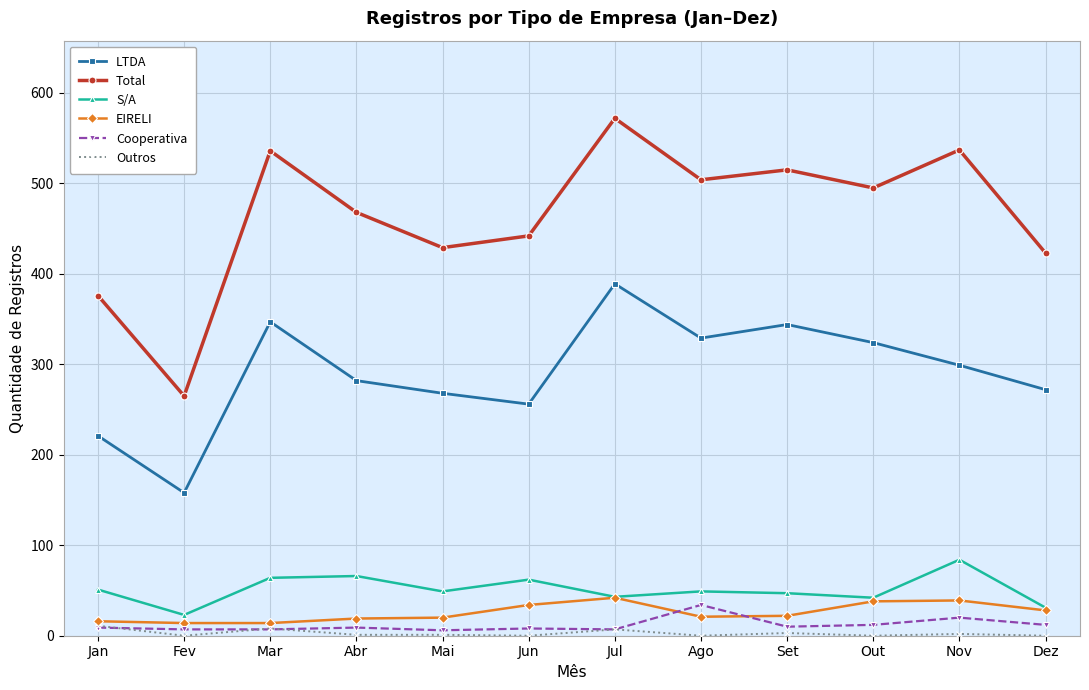

True or false: Total and S/A intersect in this chart.

False